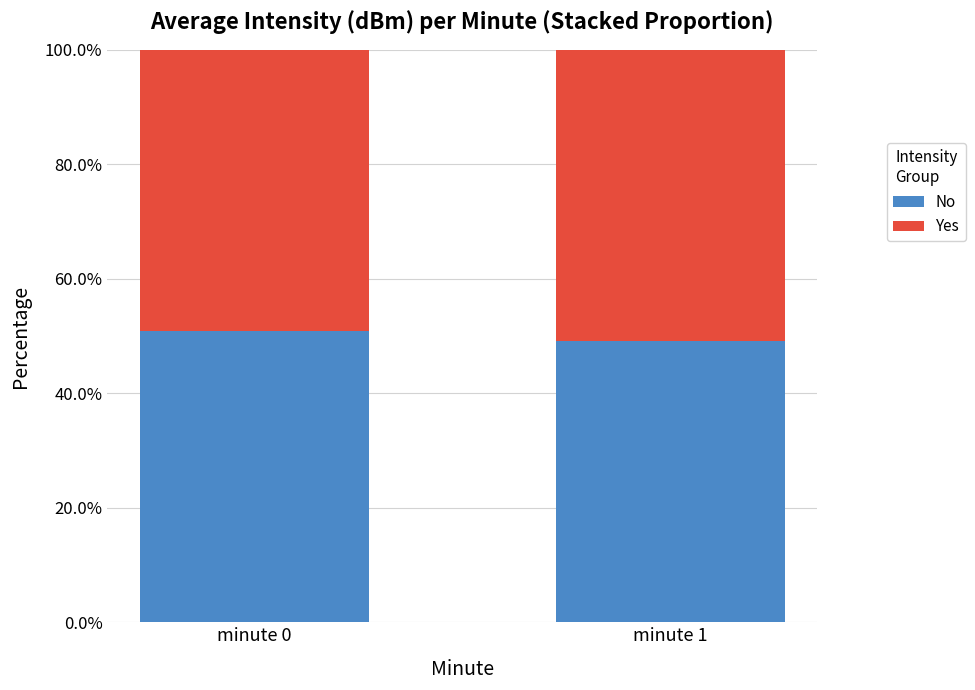

What is the highest value of the No series?

0.5